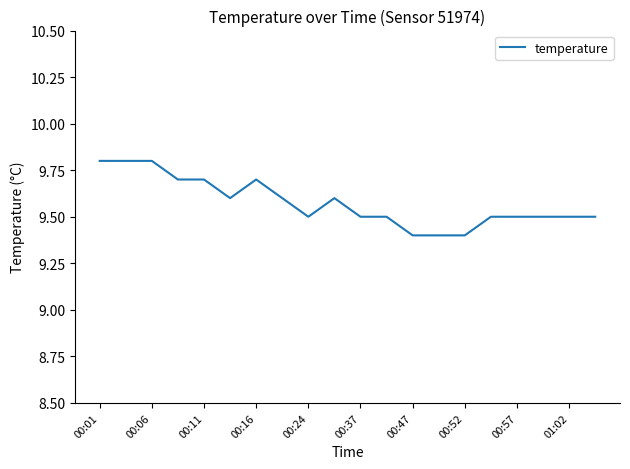

What is the minimum value shown in the chart?

9.4